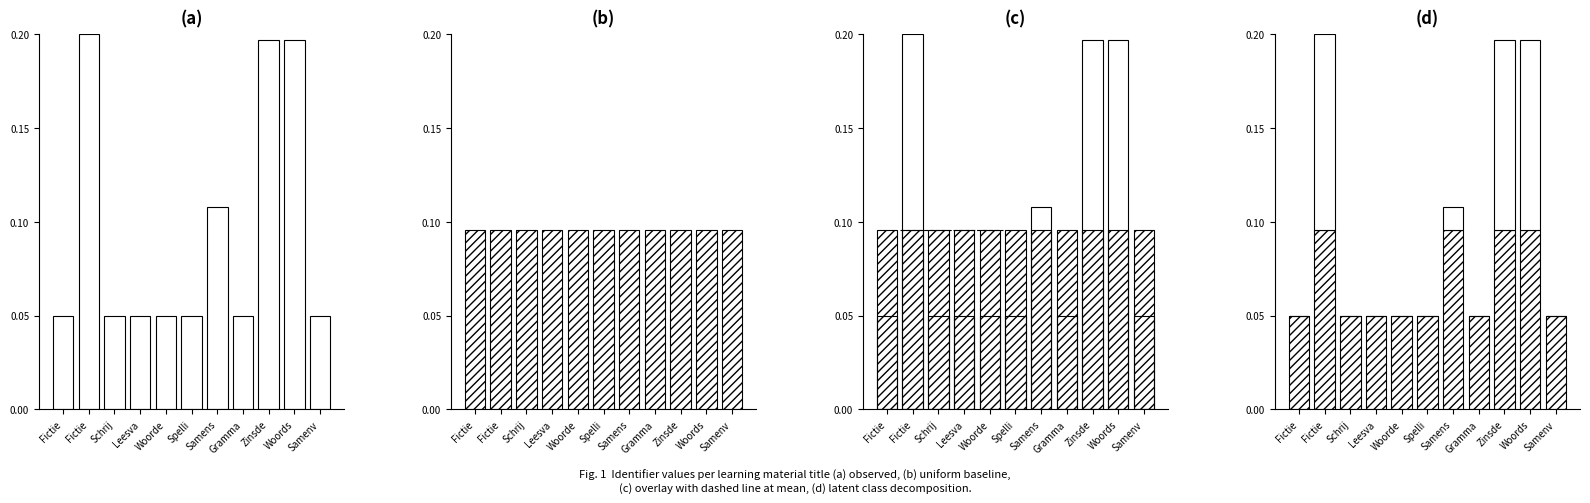

At which category is the sum across all series the highest?

Fictie